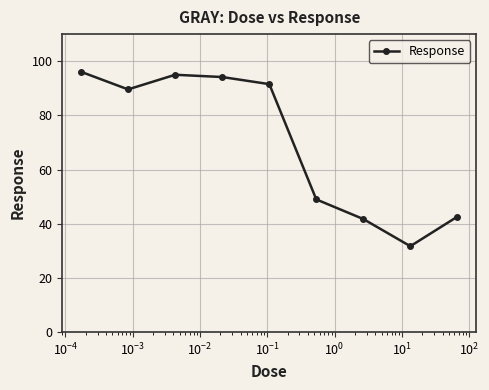

What is the maximum value shown in the chart?

96.1